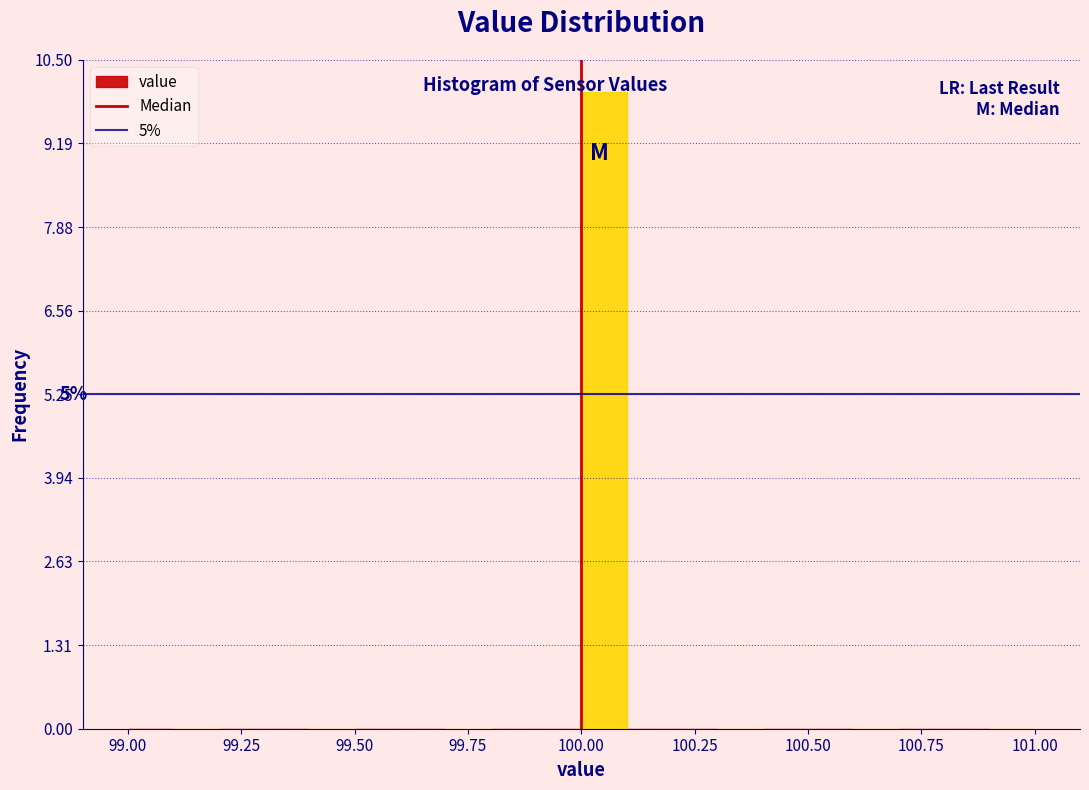

Read against the x-axis, roughly where is the centre of the tallest bar?

100.05